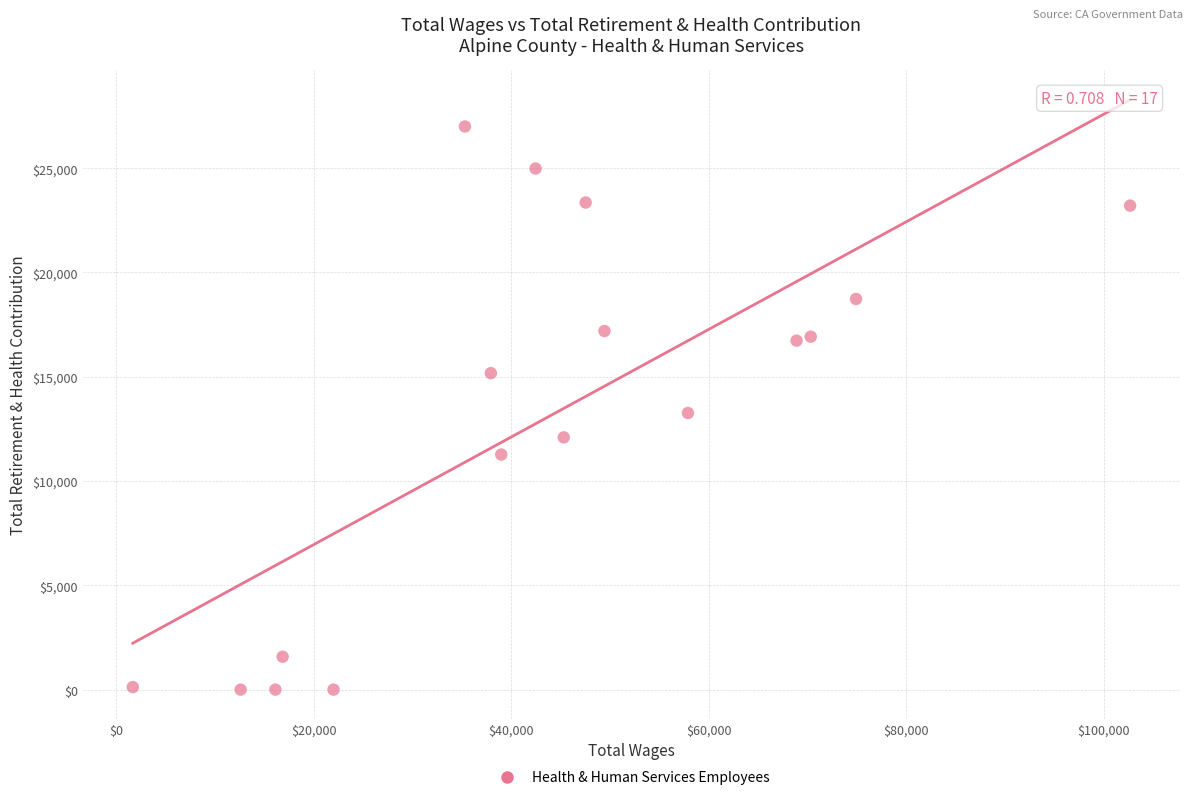

What is the range of X values (max minus min)?

101009